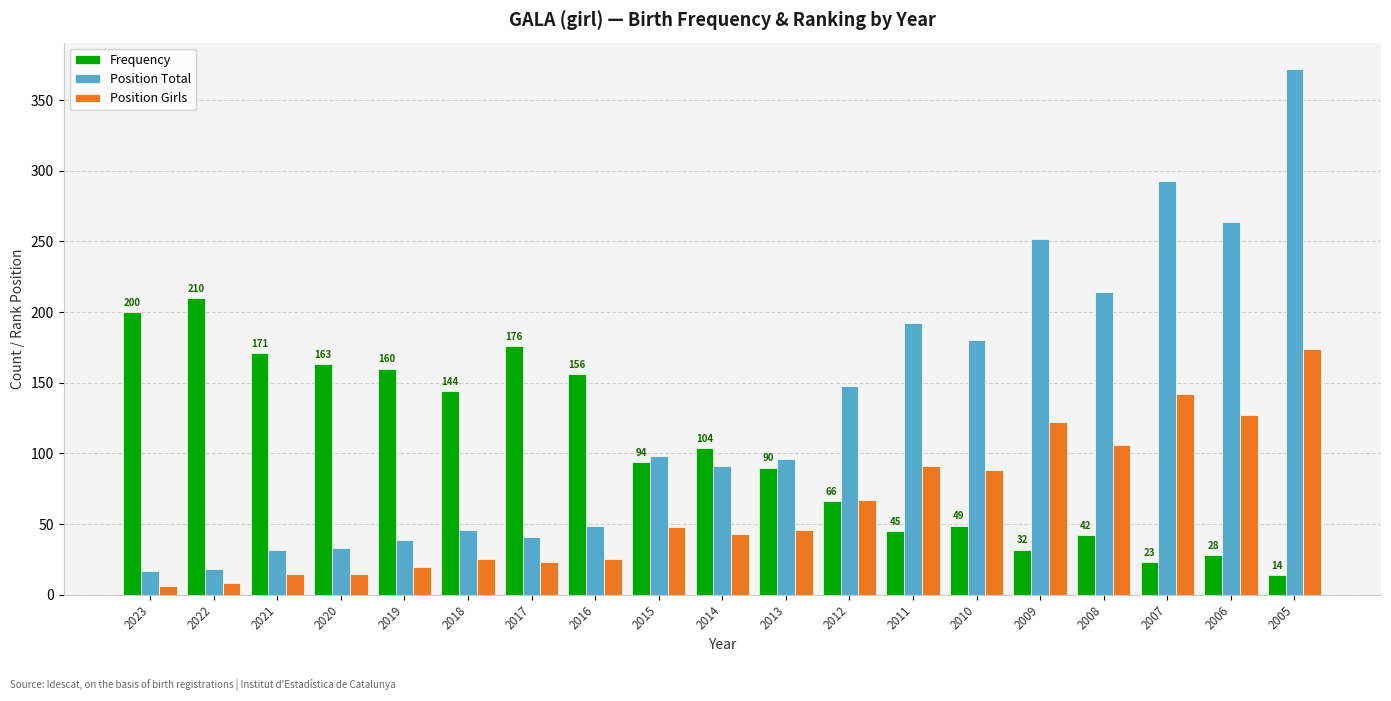

What is the difference between the maximum and minimum values in the Position Total series?

355